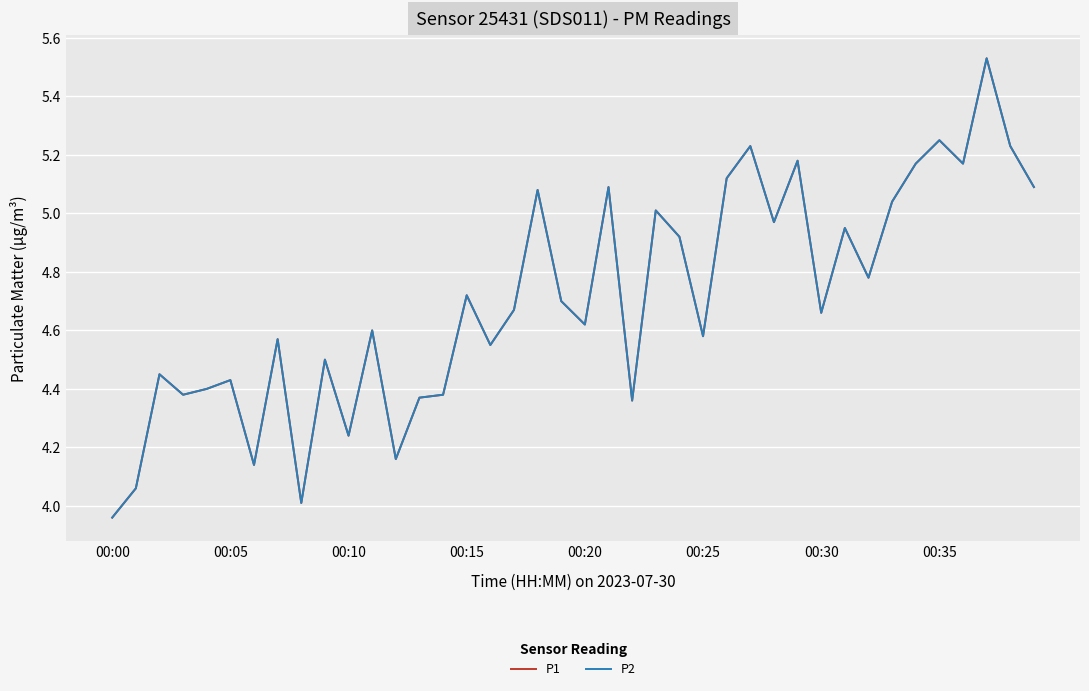

What is the label of the 25th point from the right?

00:15